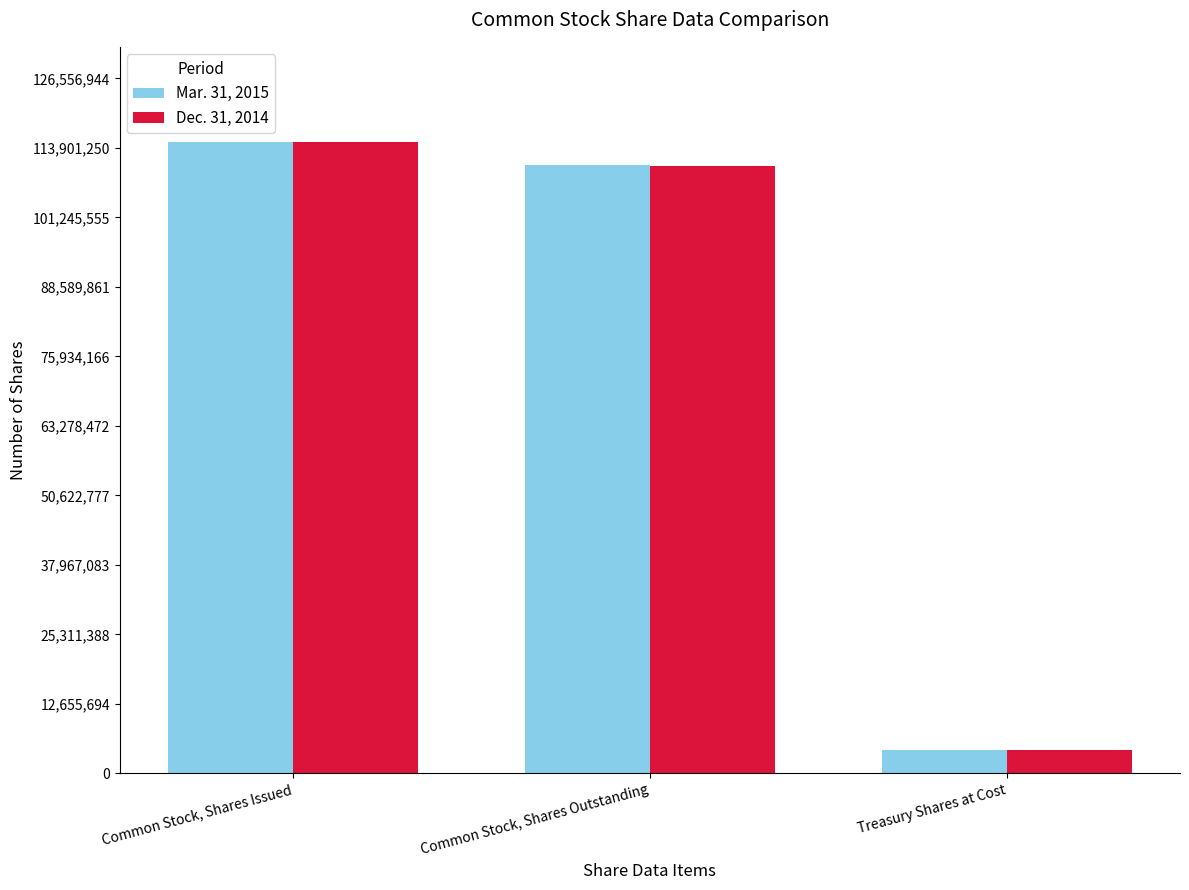

At which label does Dec. 31, 2014 first exceed 110600866?

Common Stock, Shares Issued